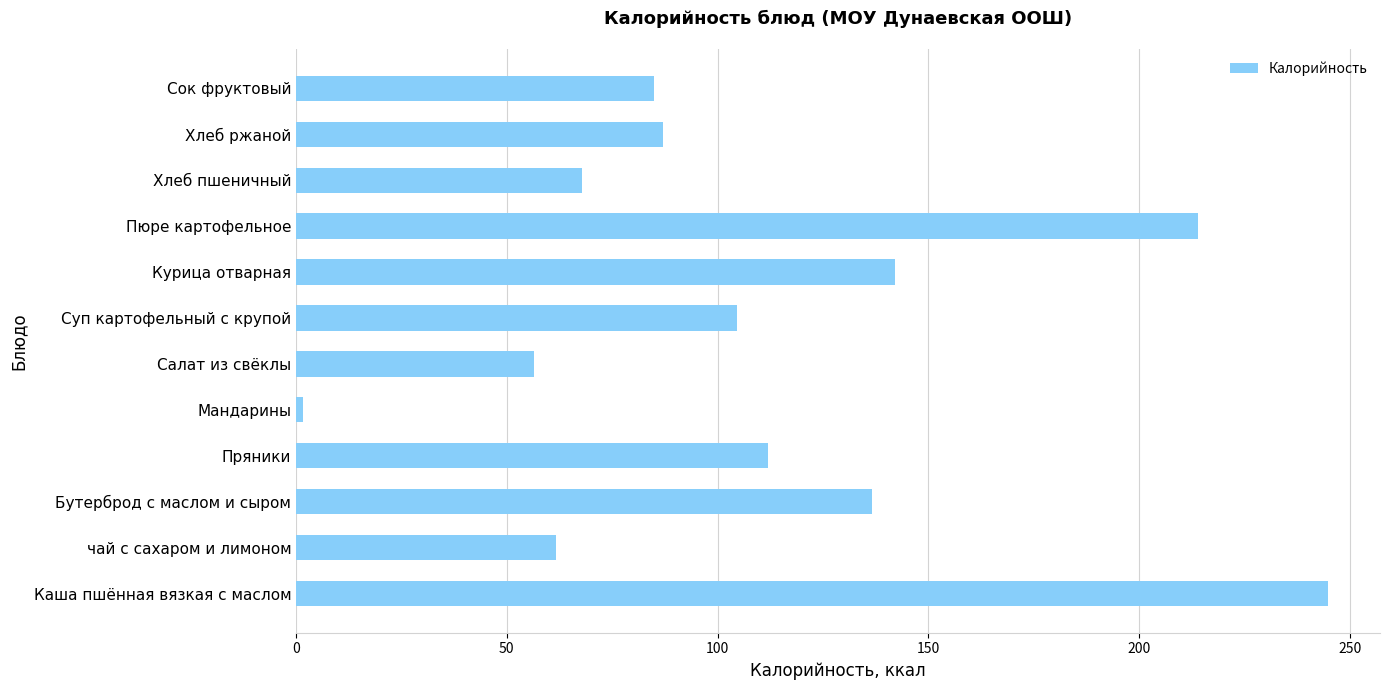

What value does the data have at Салат из свёклы?

56.3